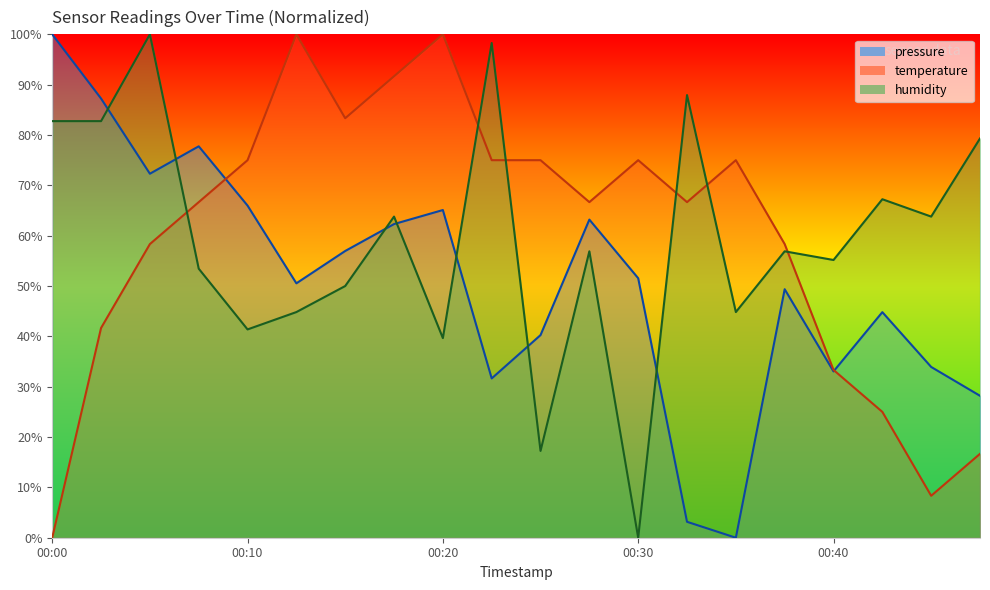

True or false: temperature and pressure intersect in this chart.

True